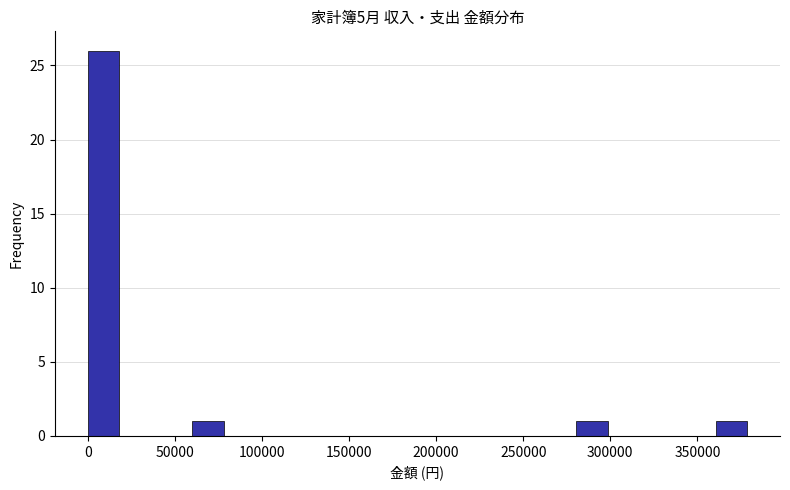

Which range on the x-axis has the tallest bar?

0 to 20000